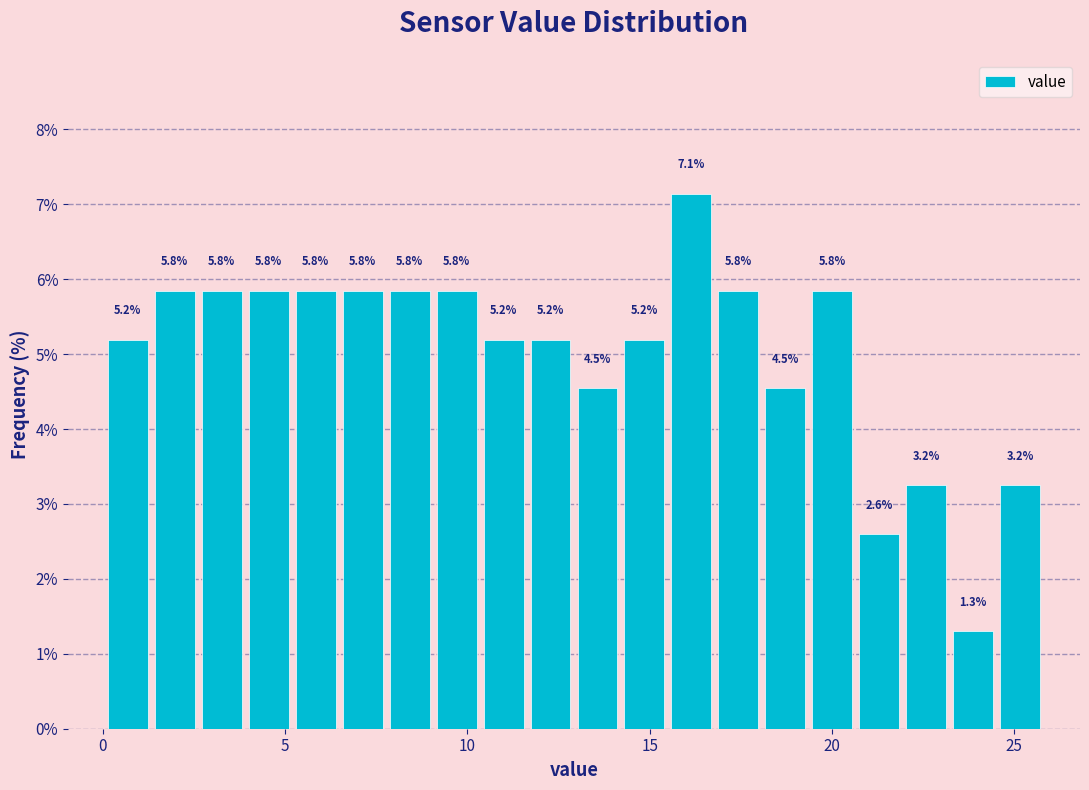

Read against the x-axis, roughly where is the centre of the tallest bar?

16.0